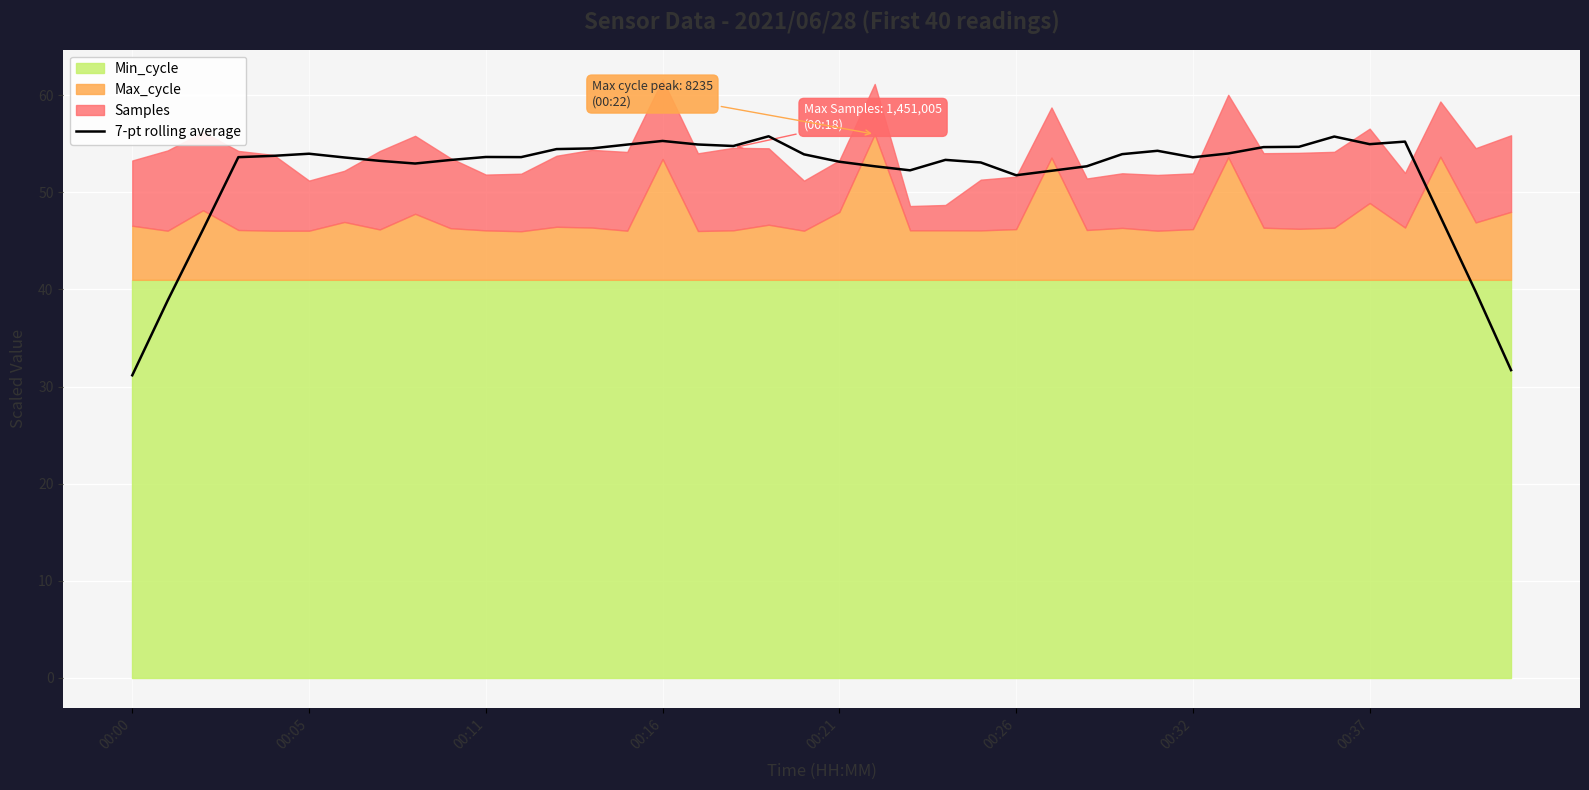

Is it true that 7-pt rolling average equals 53.7 at 00:11?

True